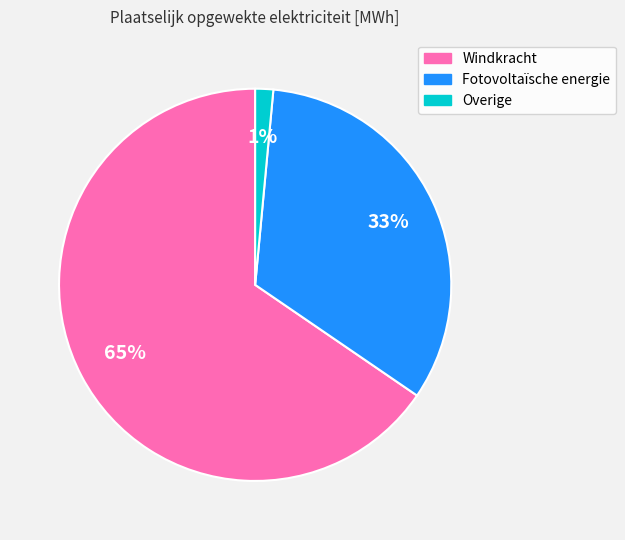

Is the sum of Fotovoltaïsche energie and Overige greater than half?

No